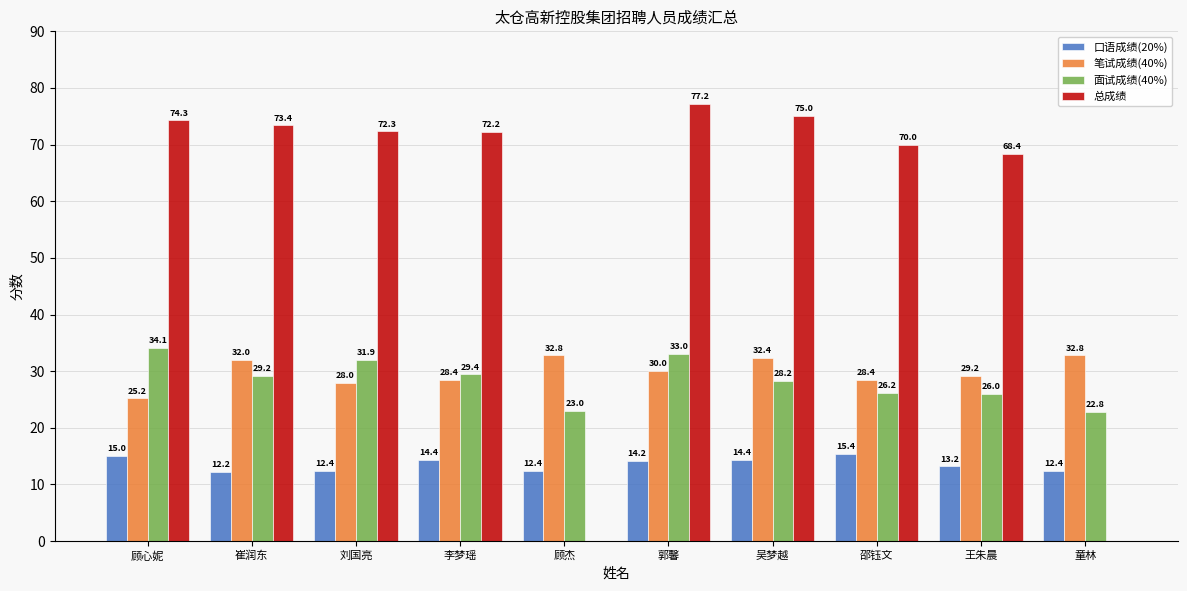

At which label does 面试成绩(40%) first exceed 29?

顾心妮